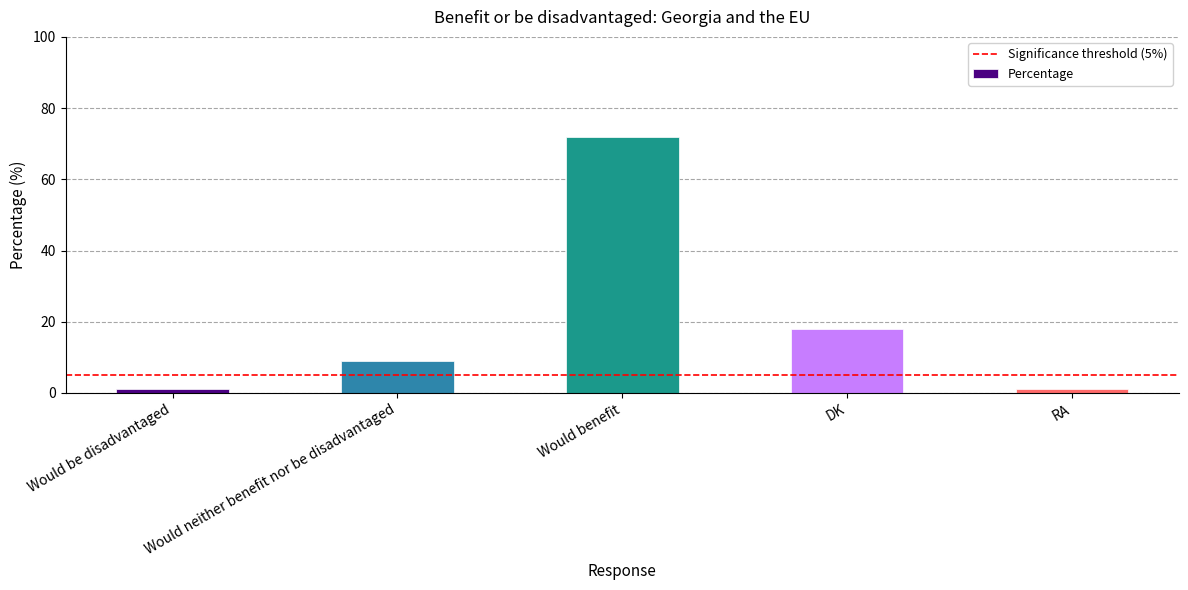

At which label is the value closest to 36?

DK